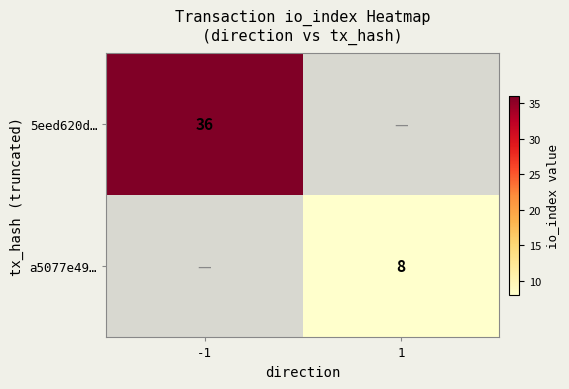

Which has a higher value, 1 or -1?

-1